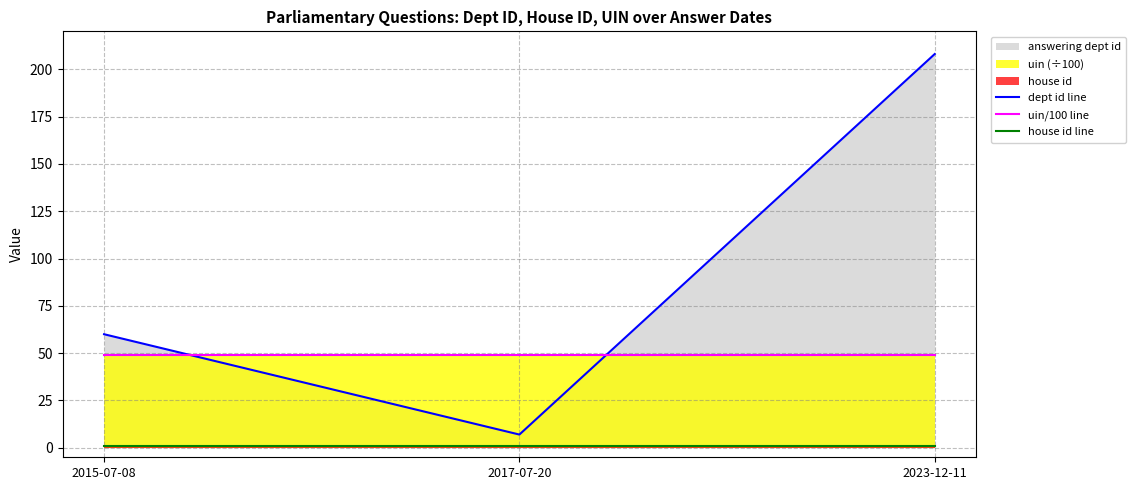

What is the spread (max minus min) of values at 2015-07-08?

59.0